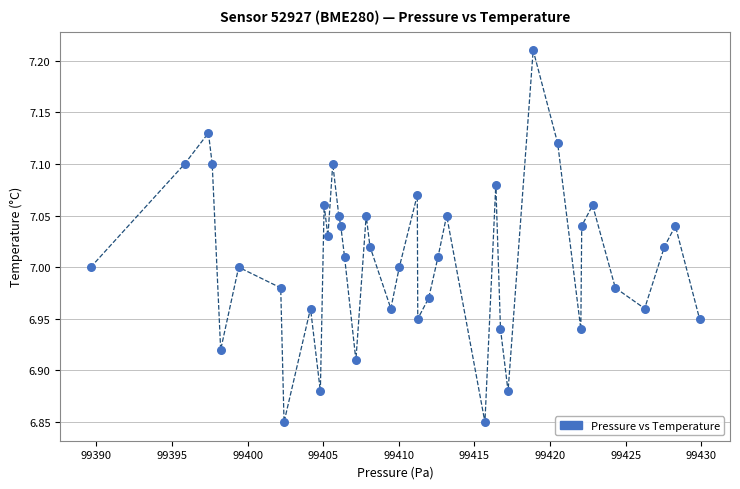

What is the range of X values (max minus min)?

40.2